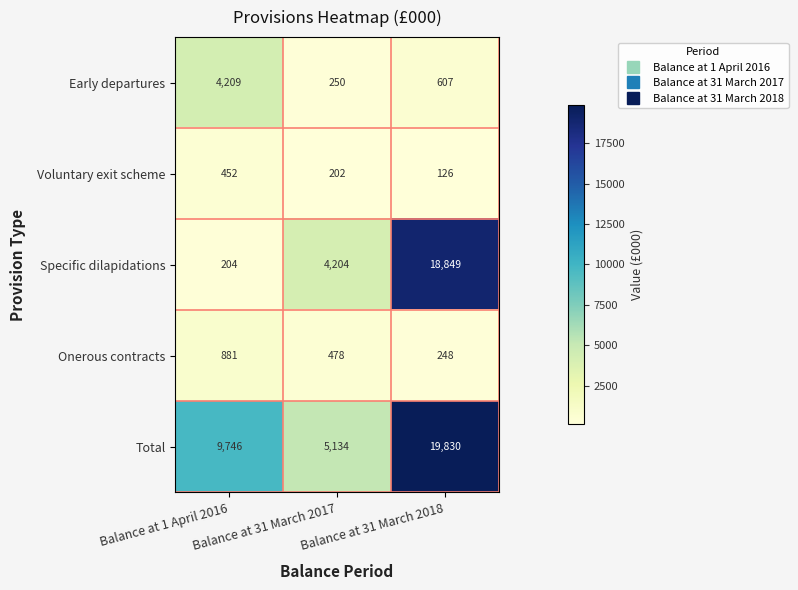

What is the sum of all Onerous contracts values?

1607